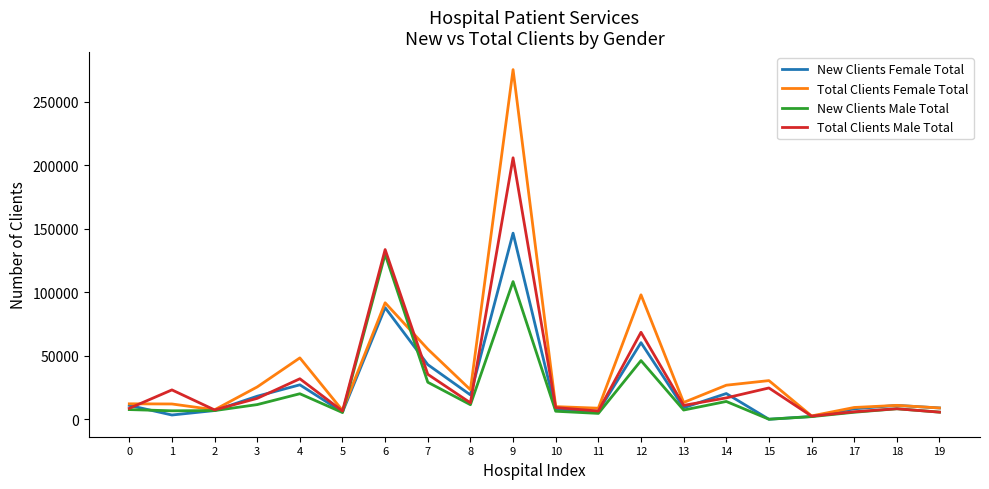

How many categories are shown in the chart?

20